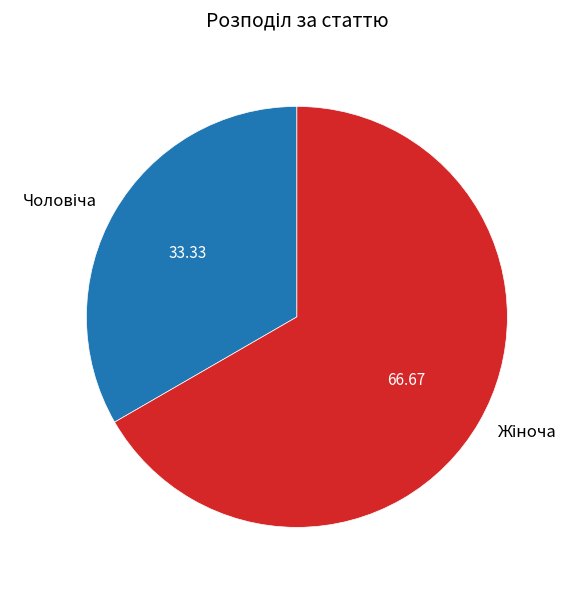

Does any single category account for the majority?

Yes